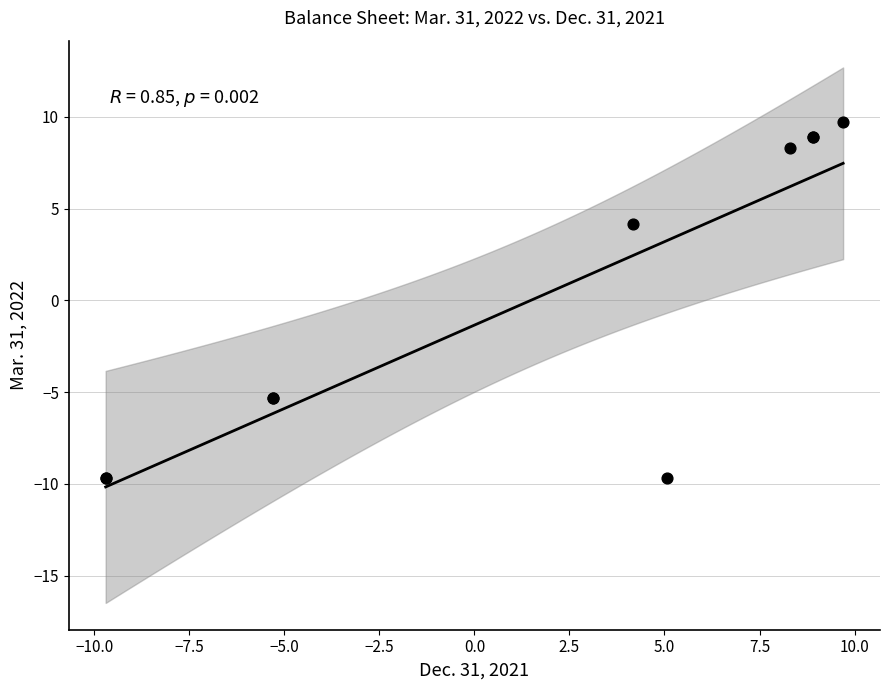

What Y value in the scatter plot is closest to 0?

4.1